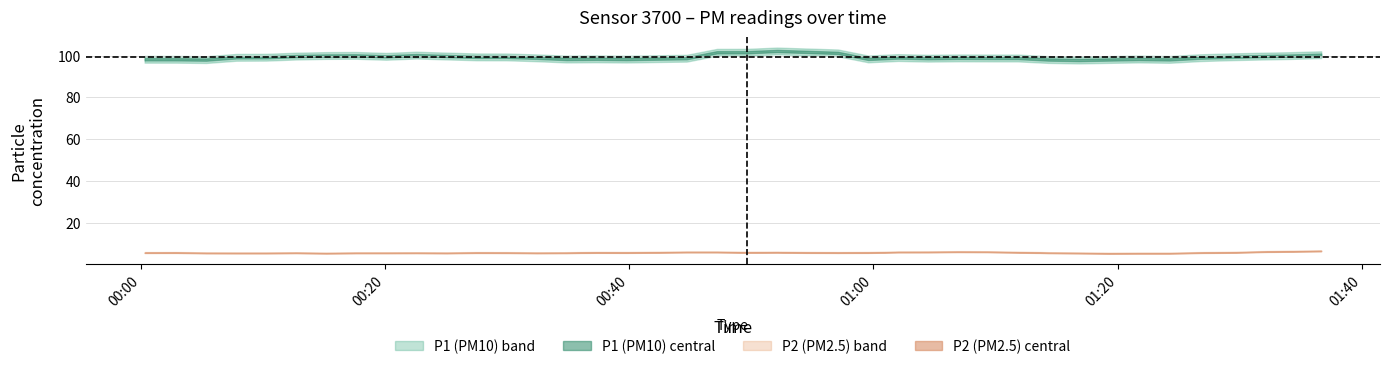

Rank the series at 28 from lowest to highest value.

P2, P1